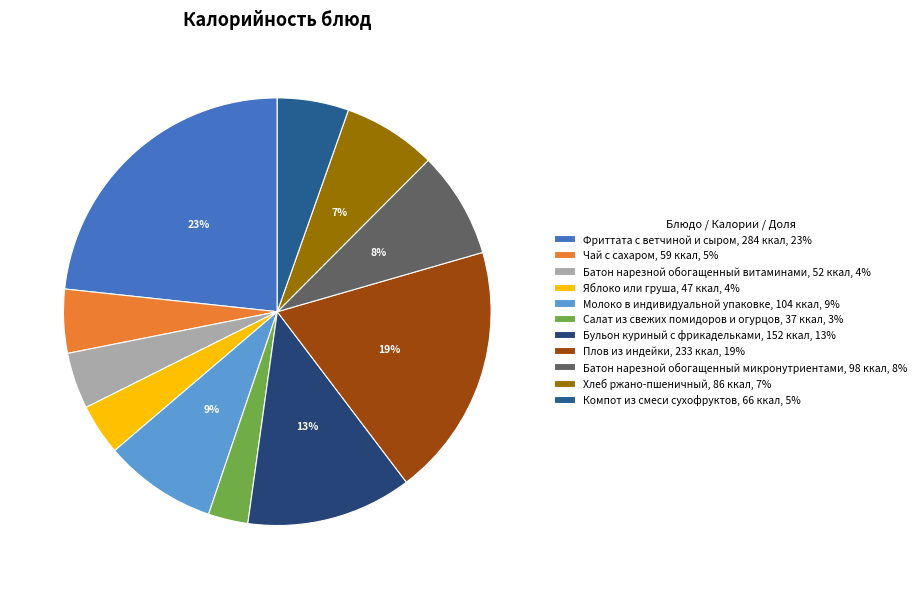

Rank the categories by value from highest to lowest.

Фриттата с ветчиной и сыром, Плов из индейки, Бульон куриный с фрикадельками, Молоко в индивидуальной упаковке, Батон нарезной обогащенный микронутриентами, Хлеб ржано-пшеничный, Компот из смеси сухофруктов, Чай с сахаром, Батон нарезной обогащенный витаминами, Яблоко или груша, Салат из свежих помидоров и огурцов